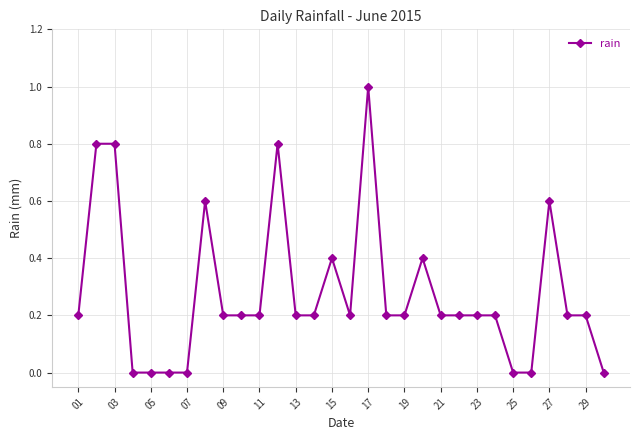

What is the sum of all values?

8.4